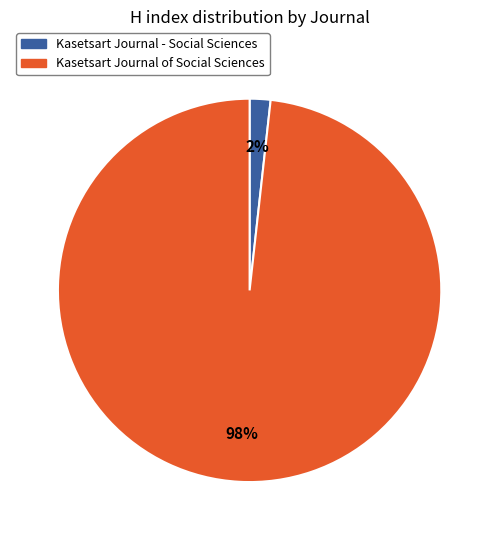

How many slices are in this pie chart?

2